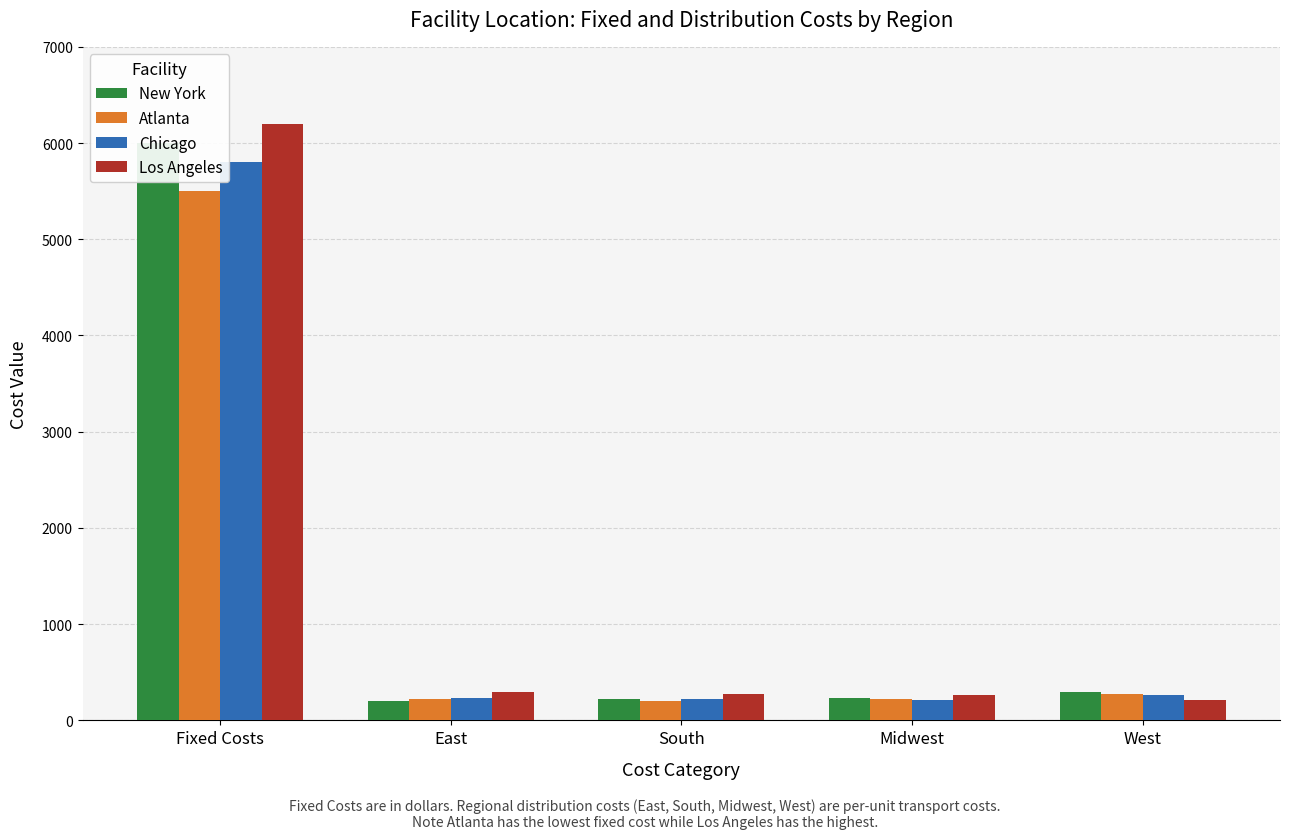

Which label corresponds to the largest value in the chart?

Fixed Costs